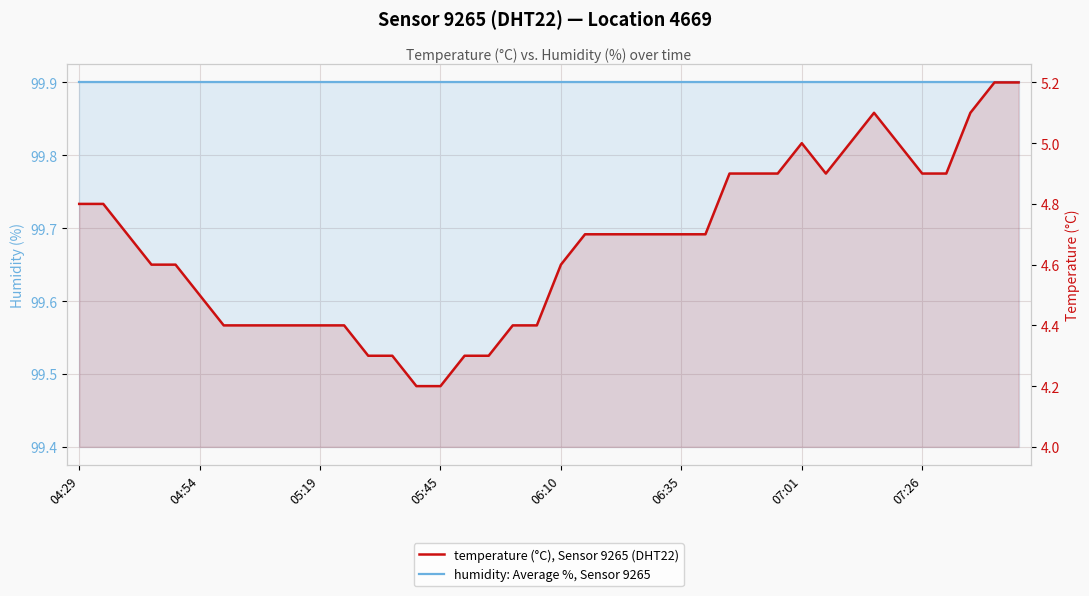

Does the chart display data point markers on the line(s)?

No